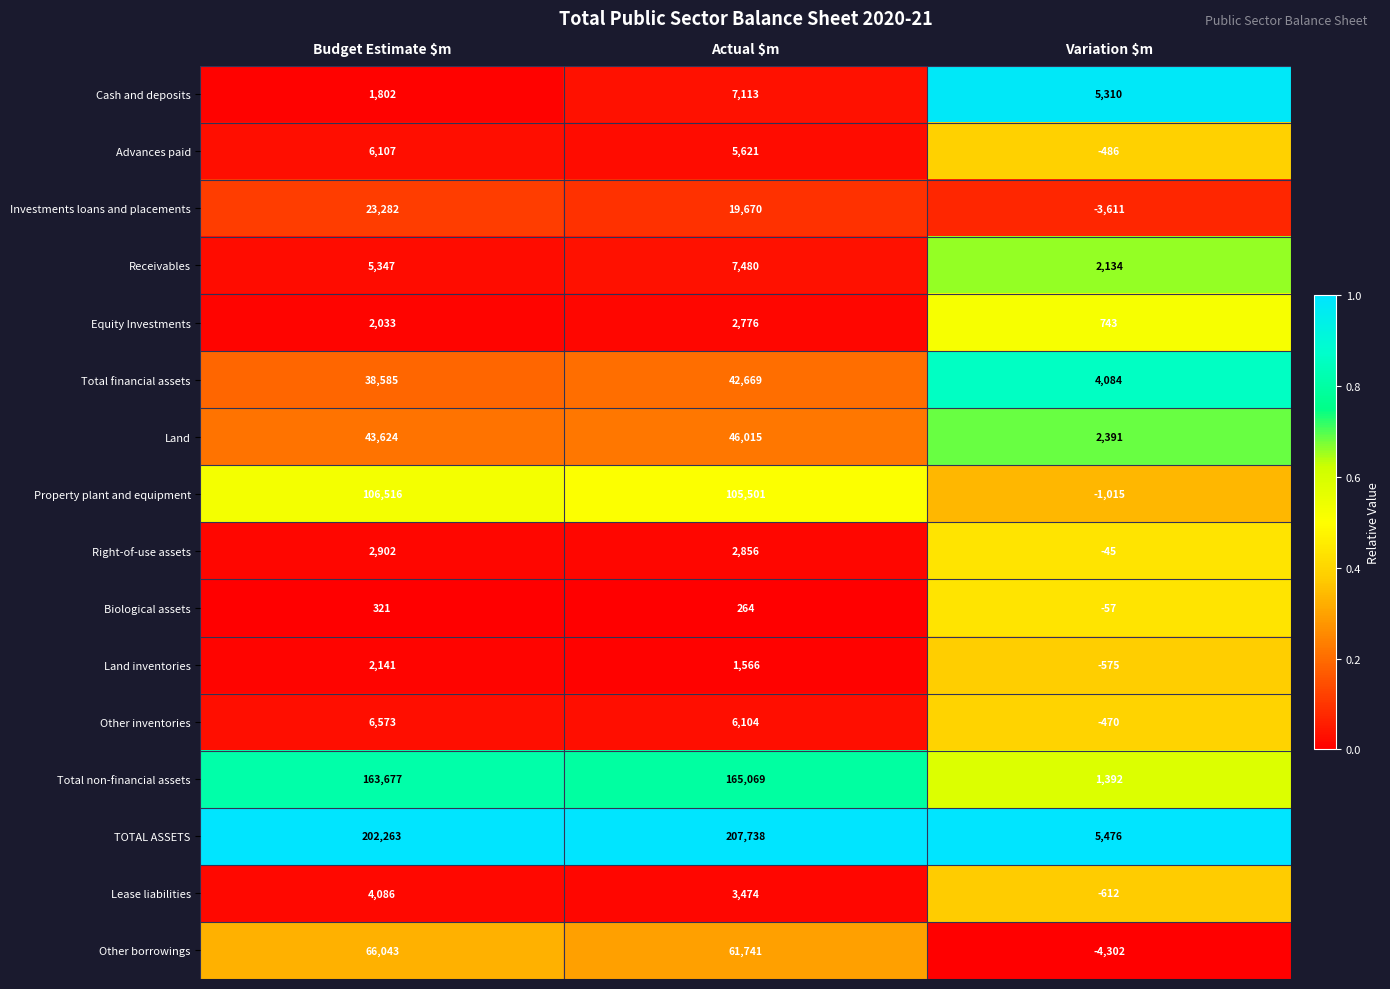

The value of Right-of-use assets at Budget Estimate $m is 861. True or false?

False